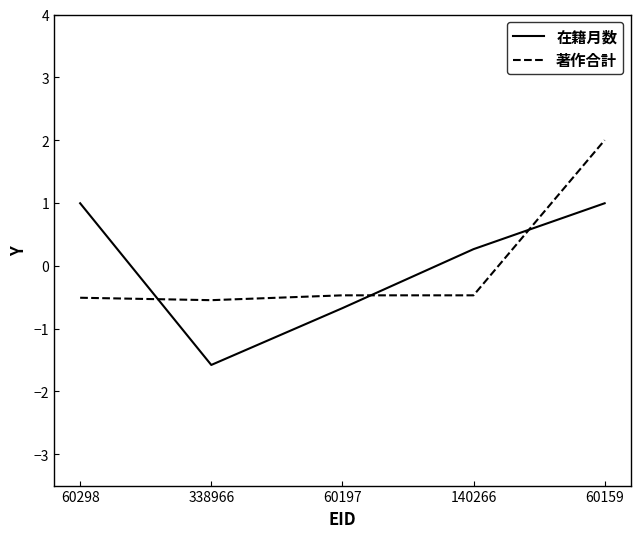

What are all the series names shown in the legend?

在籍月数, 著作合計